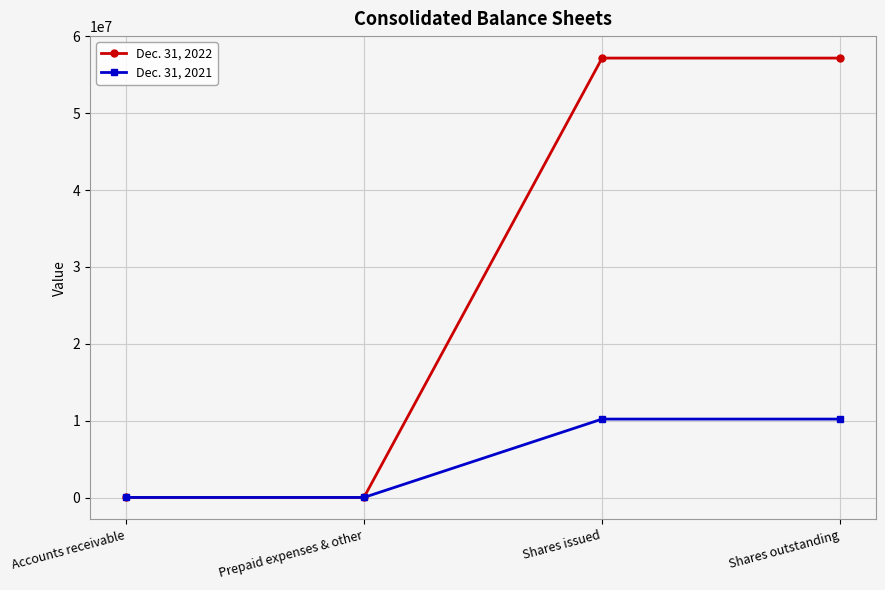

Which series has the largest total across all categories?

Dec. 31, 2022